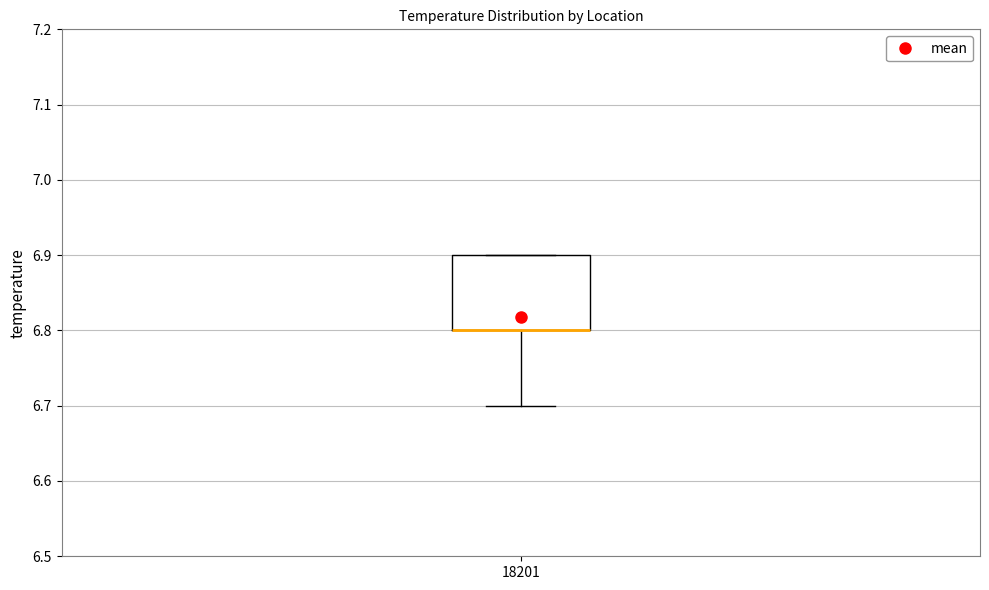

Where does the lower whisker of the box at x = 18201 end on the y-axis? The values are not printed on the chart, so give them approximately, as read against the axis.

6.7